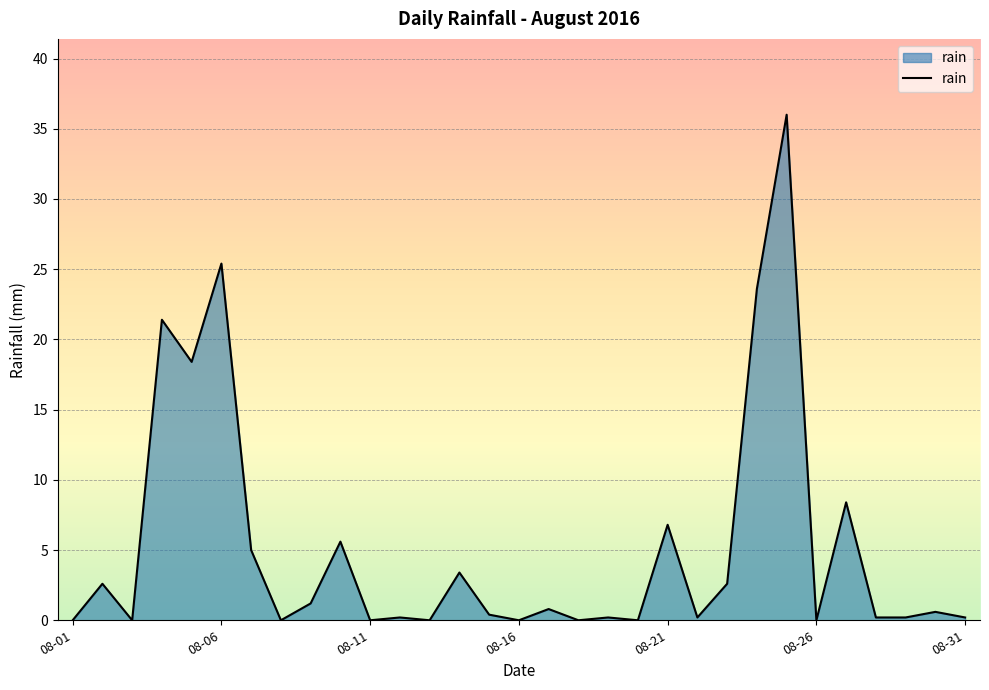

What is the difference between the maximum and minimum values?

36.0